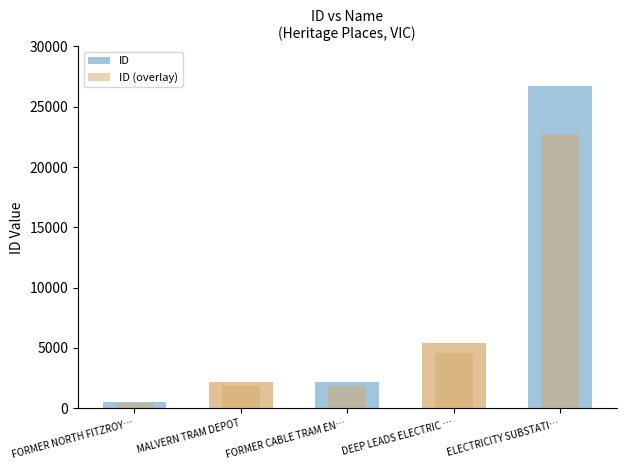

Is the value of ID (overlay) at FORMER NORTH FITZROY… greater than the value of ID at FORMER NORTH FITZROY…?

No